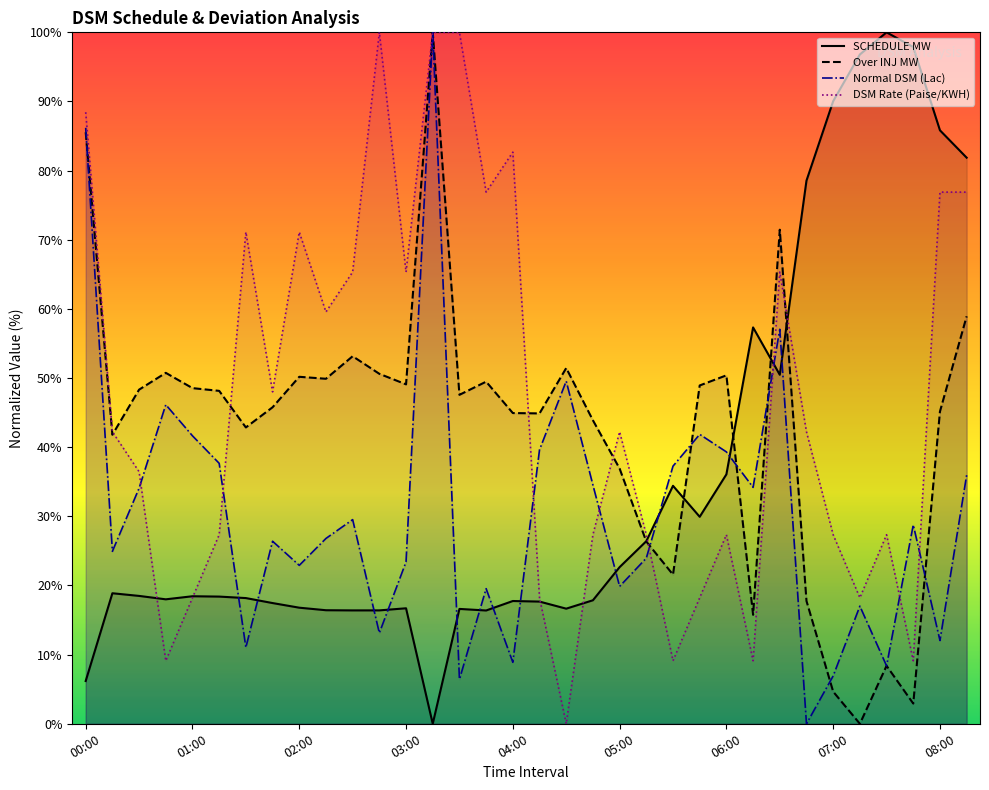

True or false: Over INJ MW has more than 0 interior local peaks.

True